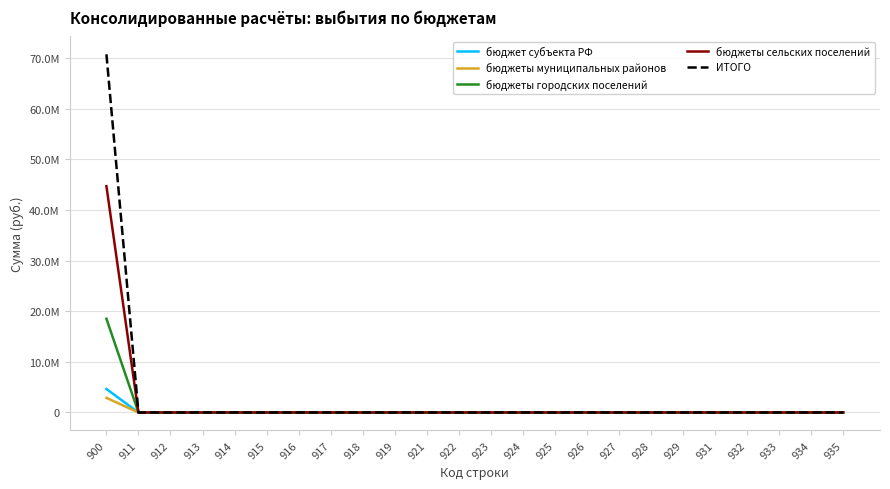

What are all the series names shown in the legend?

бюджет субъекта РФ, бюджеты муниципальных районов, бюджеты городских поселений, бюджеты сельских поселений, ИТОГО